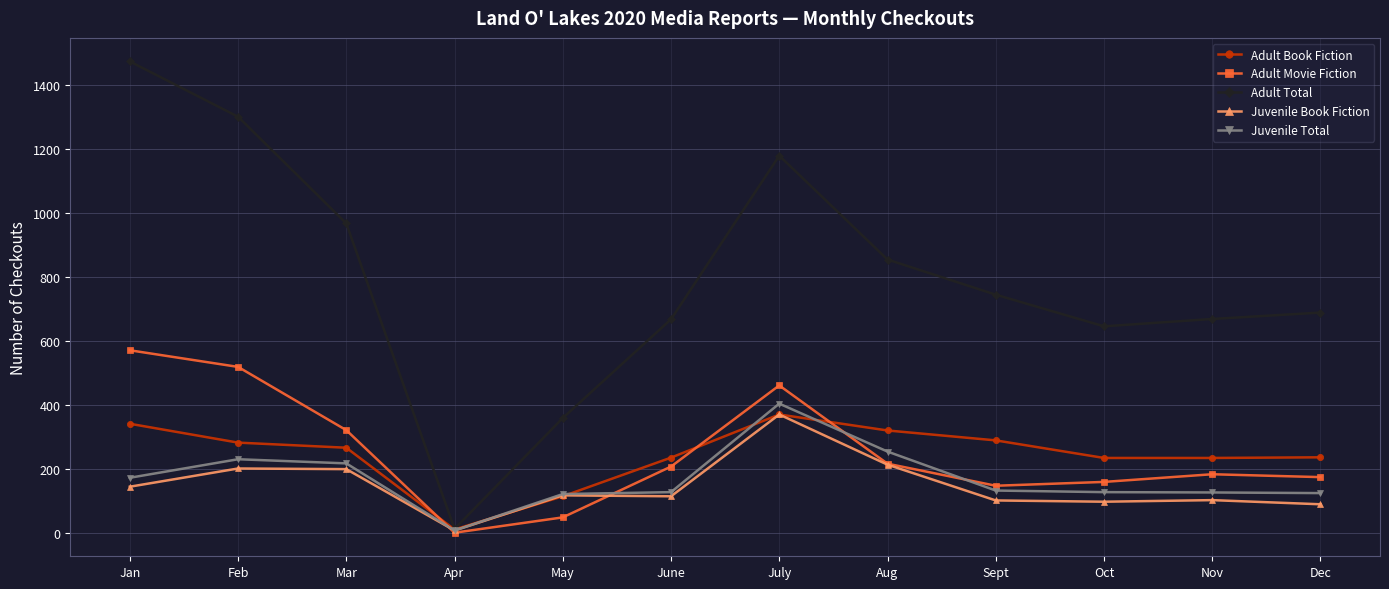

At which label is Adult Total closest to 743?

Sept